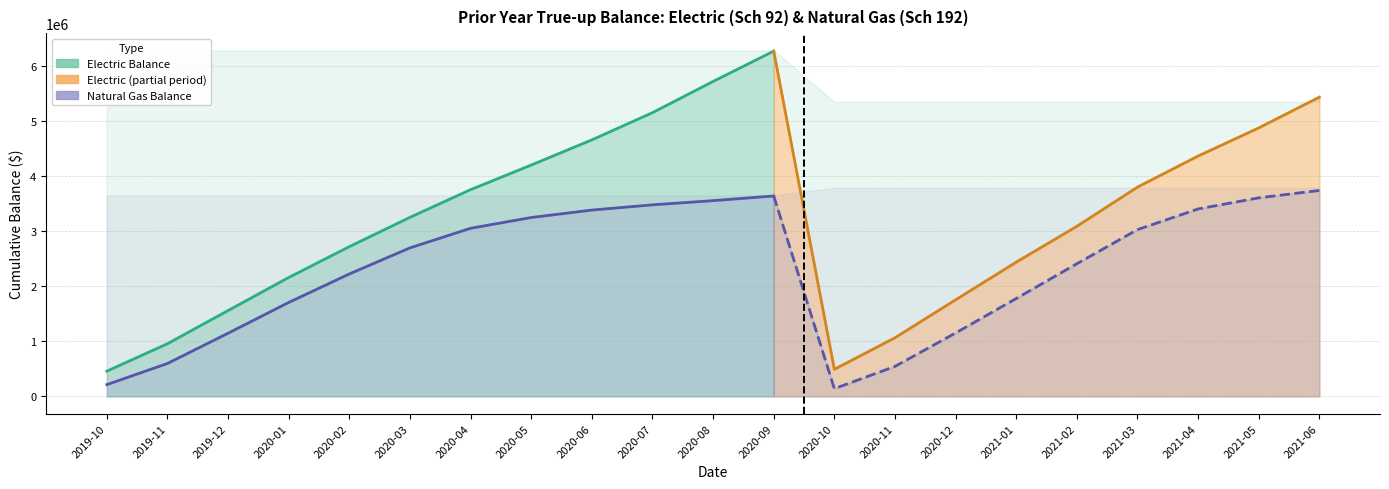

Reading right to left, what are all the values shown in this chart?

Electric Cumulative Balance: 2021-06=5433487.4	2021-05=4874094.1	2021-04=4363847.0	2021-03=3799946.4	2021-02=3088119.7	2021-01=2437169.7	2020-12=1753109.4	2020-11=1064307.9	2020-10=491242.6	2020-09=6269234.3	2020-08=5718527.5	2020-07=5150950.7	2020-06=4657356.2	2020-05=4200042.9	2020-04=3753375.7	2020-03=3250854.6	2020-02=2718757.3	2020-01=2158792.1	2019-12=1558179.4	2019-11=956015.3	2019-10=457691.2
Natural Gas Cumulative Balance: 2021-06=3738906.4	2021-05=3604937.6	2021-04=3403225.7	2021-03=3027746.7	2021-02=2408408.4	2021-01=1776923.2	2020-12=1150993.4	2020-11=544292.3	2020-10=139999.3	2020-09=3638921.9	2020-08=3553713.7	2020-07=3477945.6	2020-06=3382751.6	2020-05=3247628.8	2020-04=3051924.4	2020-03=2696372.9	2020-02=2223034.2	2020-01=1705259.6	2019-12=1146526.9	2019-11=597263.1	2019-10=212948.8